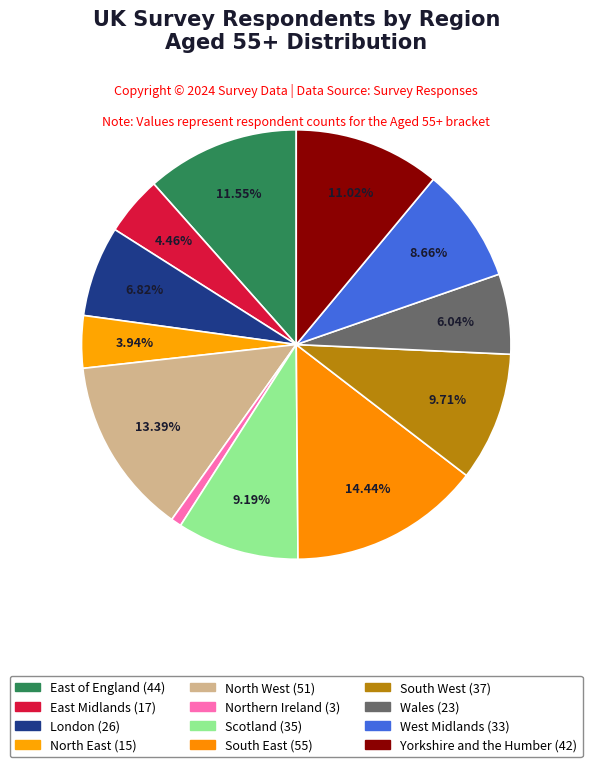

To the nearest percent, what percentage of the pie is North East?

4%